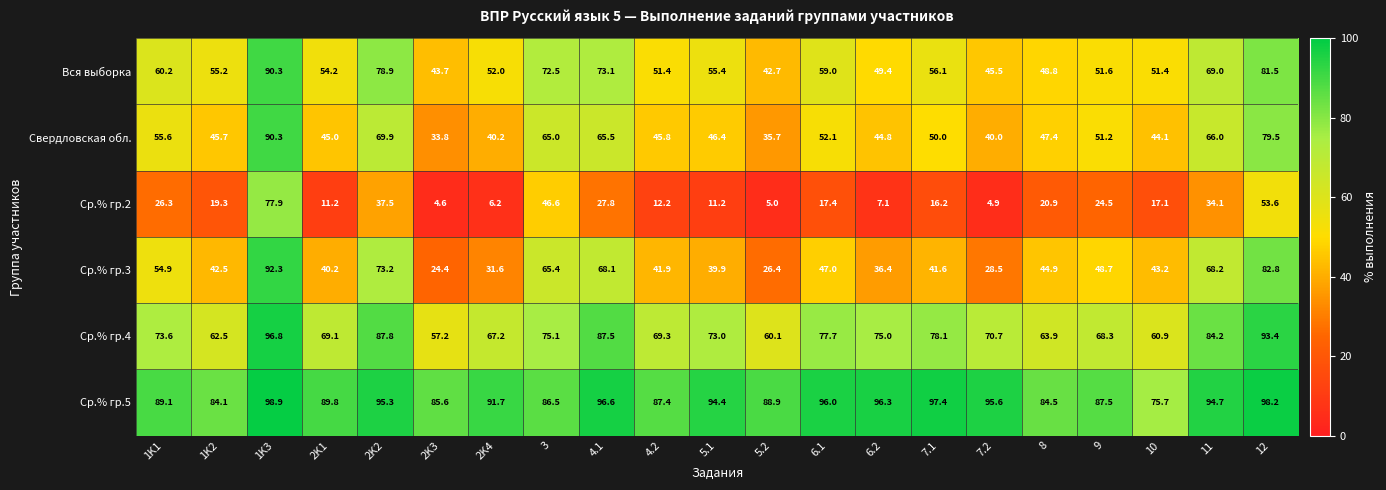

Which series has the largest total across all categories?

Ср.% гр.5